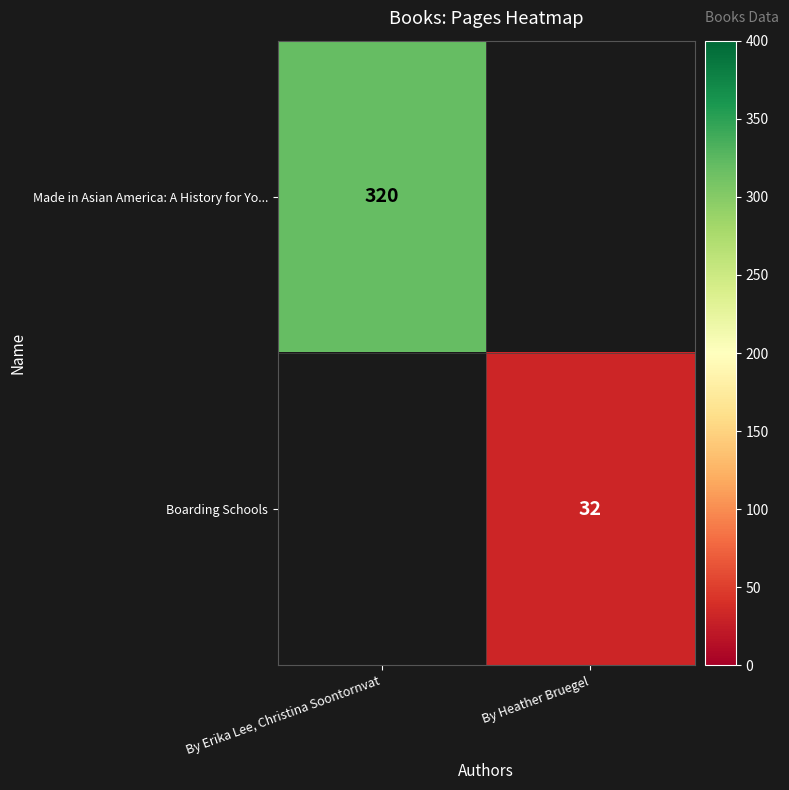

The value of Boarding Schools at By Heather Bruegel is 32. True or false?

True